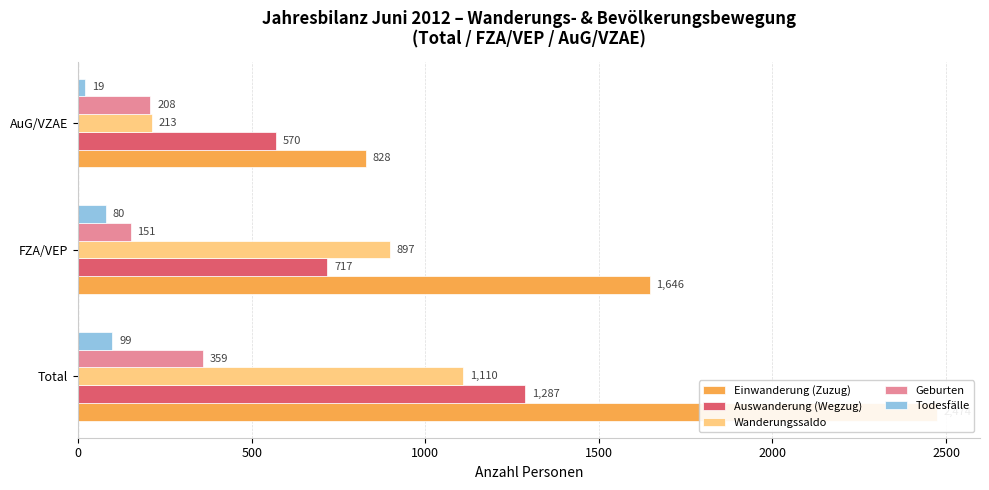

Count the Einwanderung (Zuzug) values in the range 828 to 2474.

3